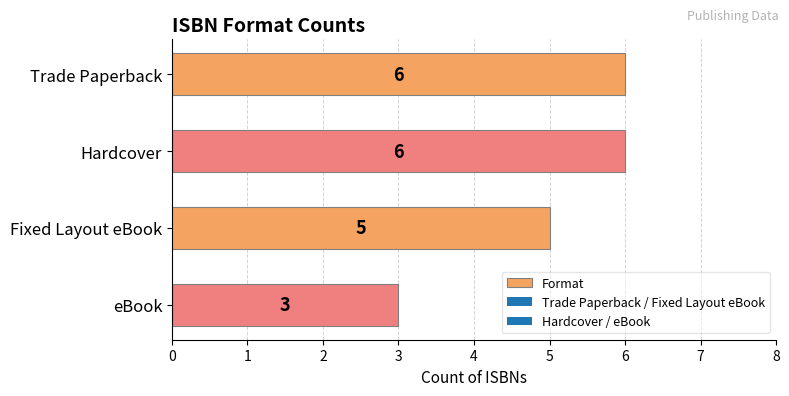

What is the change in value from Fixed Layout eBook to Hardcover?

+1